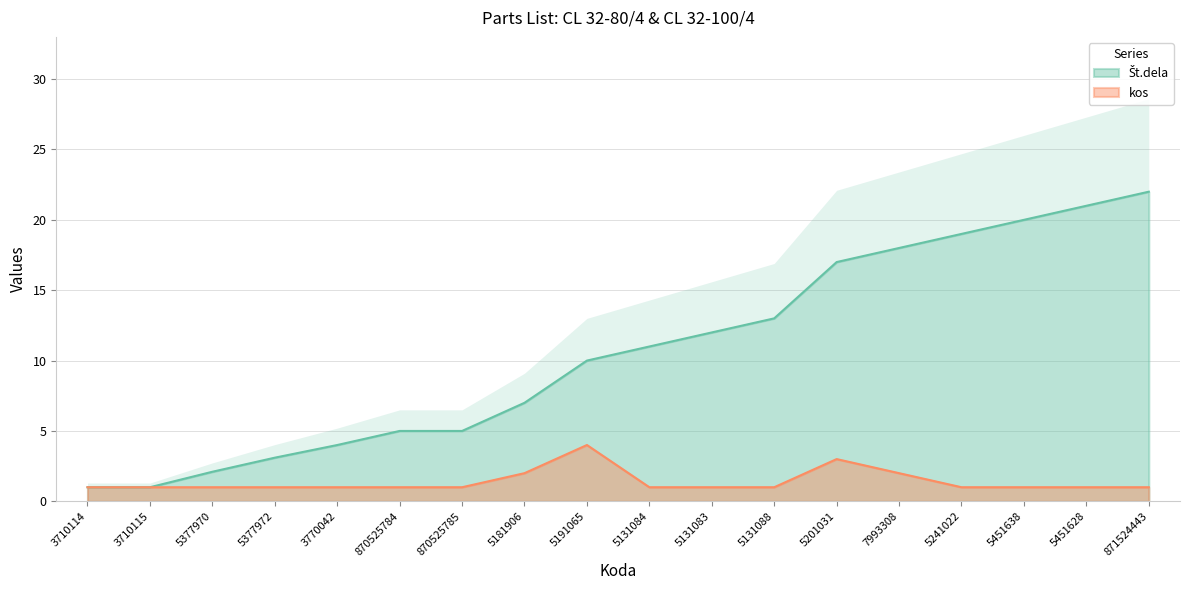

Reading left to right, what are all the values shown in this chart?

St.dela: 3710114=1.0	3710115=1.0	5377970=2.1	5377972=3.1	3770042=4.0	870525784=5.0	870525785=5.0	5181906=7.0	5191065=10.0	5131084=11.0	5131083=12.0	5131088=13.0	5201031=17.0	7993308=18.0	5241022=19.0	5451638=20.0	5451628=21.0	871524443=22.0
kos: 3710114=1.0	3710115=1.0	5377970=1.0	5377972=1.0	3770042=1.0	870525784=1.0	870525785=1.0	5181906=2.0	5191065=4.0	5131084=1.0	5131083=1.0	5131088=1.0	5201031=3.0	7993308=2.0	5241022=1.0	5451638=1.0	5451628=1.0	871524443=1.0